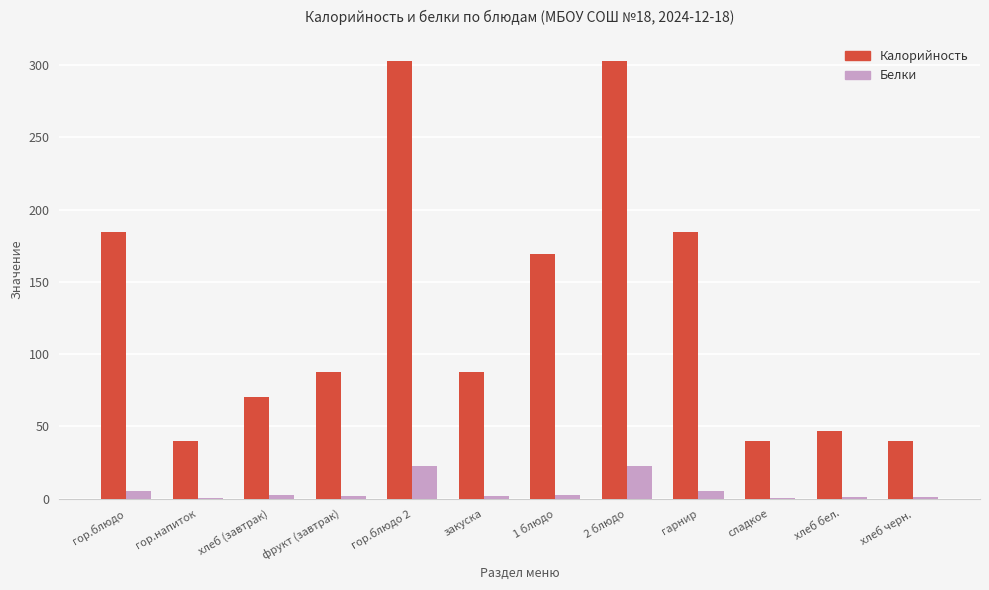

The Калорийность series shows 240.1 at гор.блюдо. True or false?

False